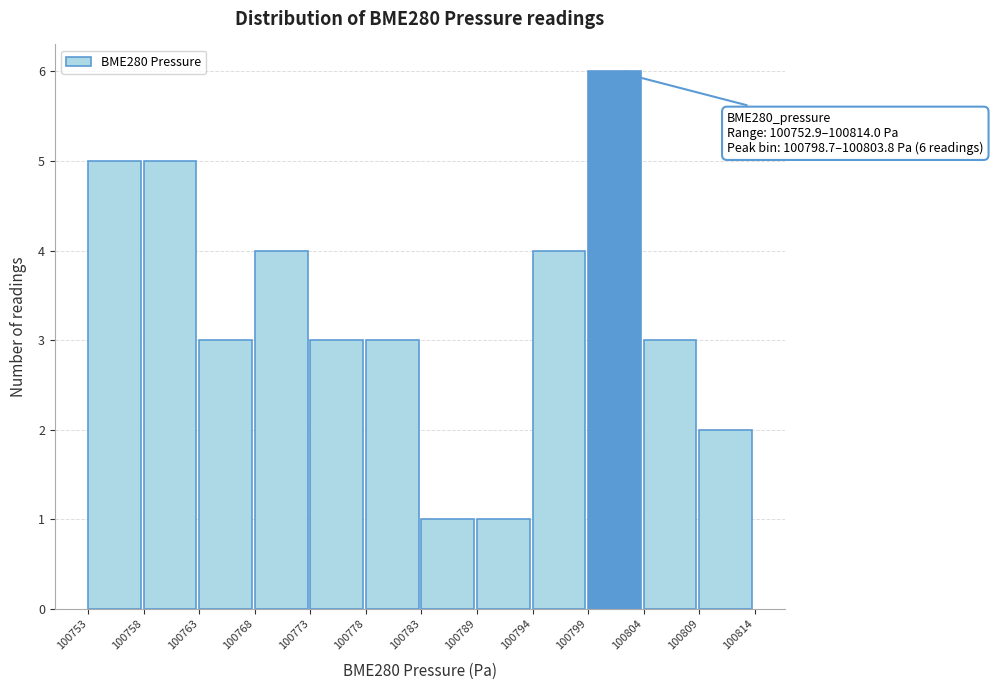

Over which range of the x-axis is the bar tallest?

100799 to 100804